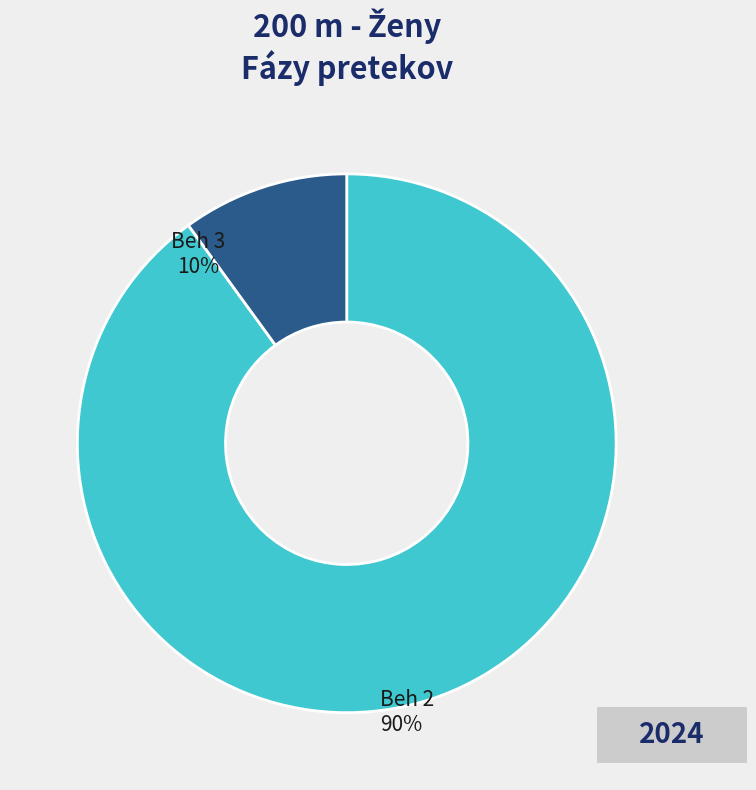

Rank the categories by value from lowest to highest.

Beh 3, Beh 2